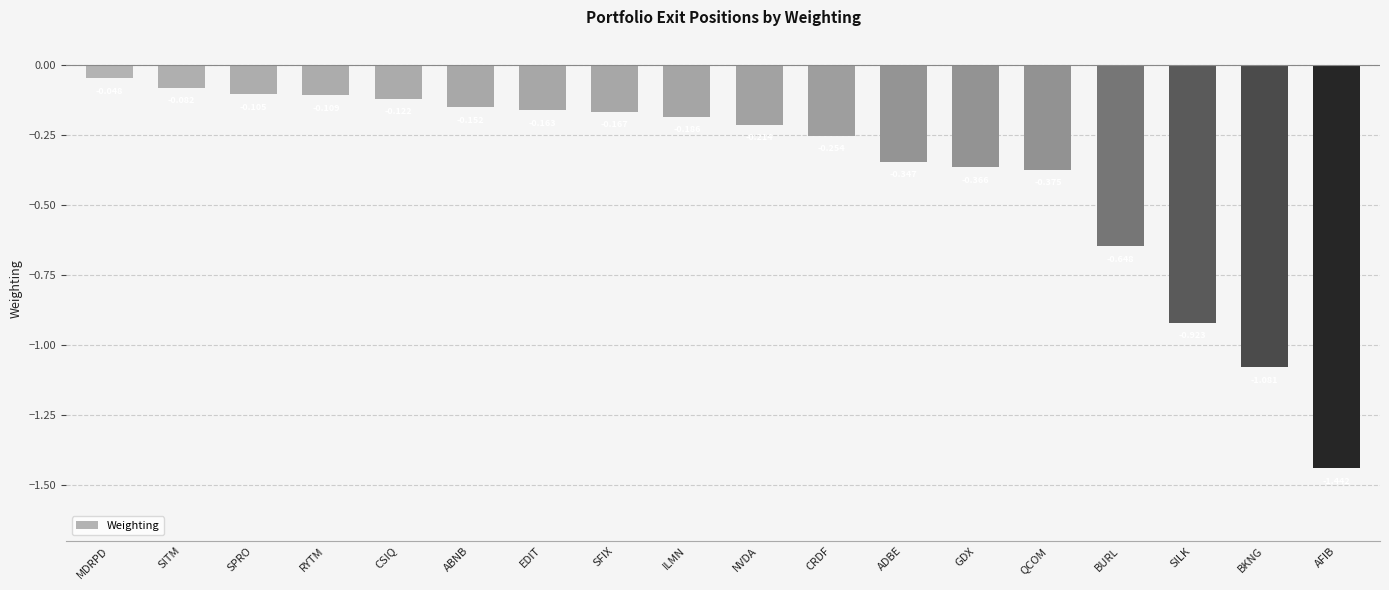

List the labels in order of value, smallest first.

AFIB, BKNG, SILK, BURL, QCOM, GDX, ADBE, CRDF, NVDA, ILMN, SFIX, EDIT, ABNB, CSIQ, RYTM, SPRO, SITM, MDRPD